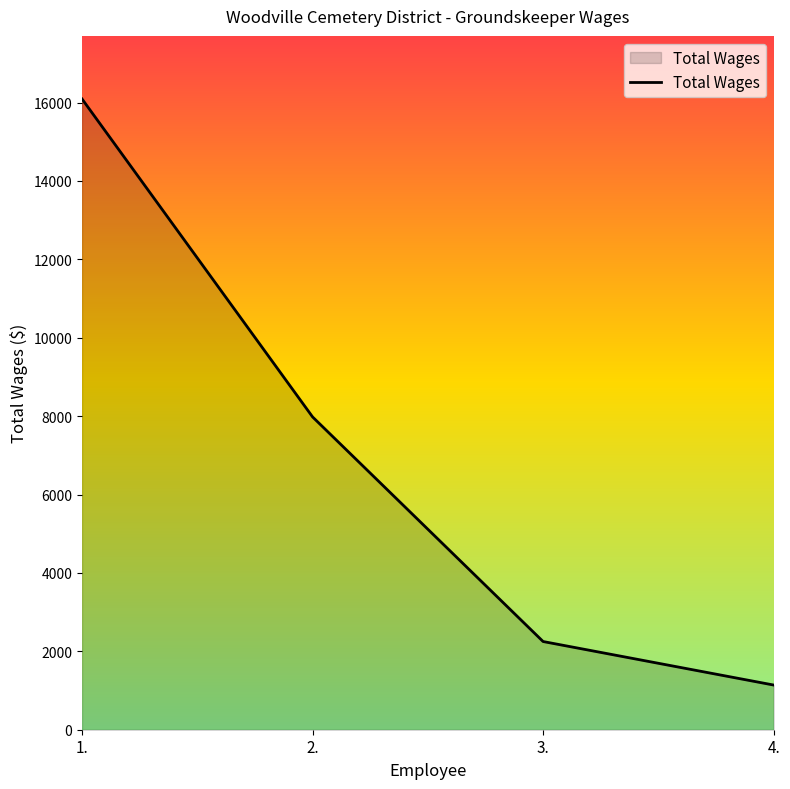

Is it true that the value at 3. is 2250?

True